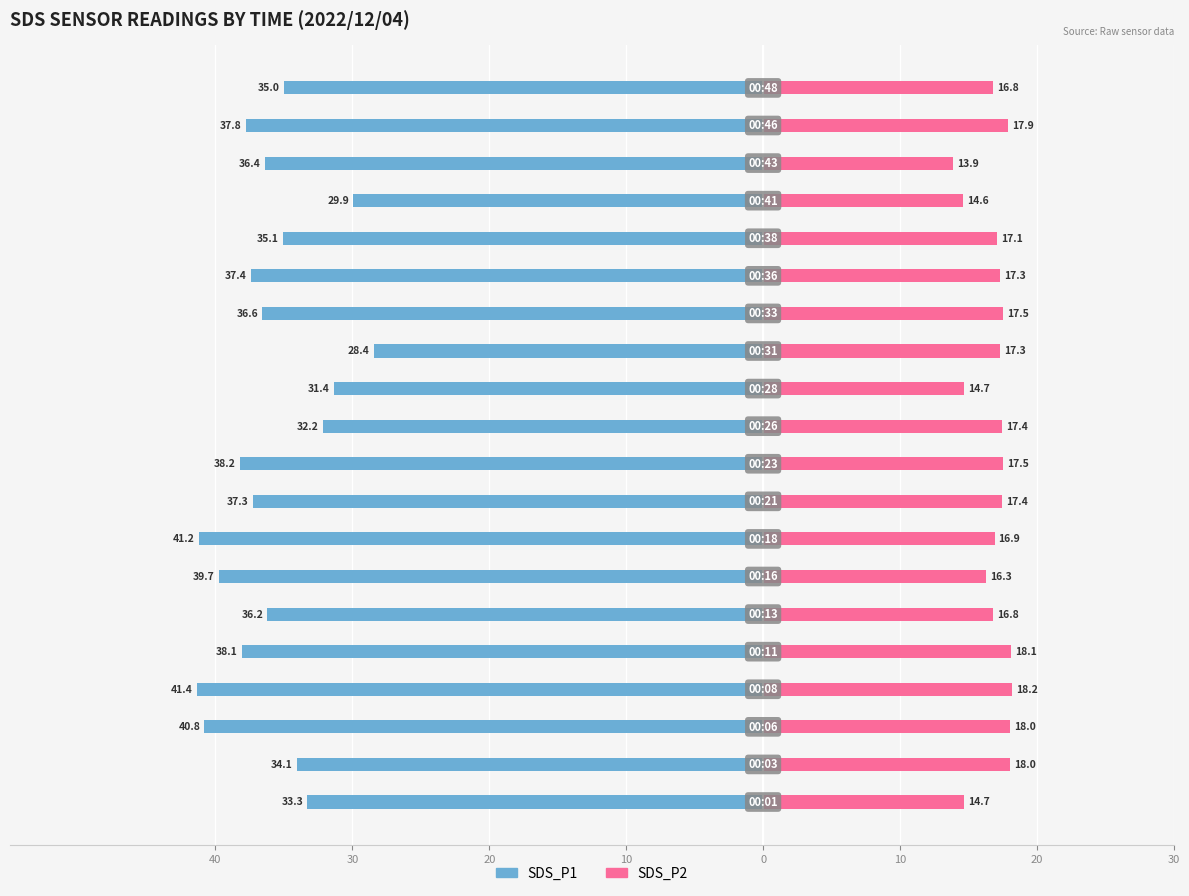

True or false: SDS_P2 has a value of 22.9 at 19.

False